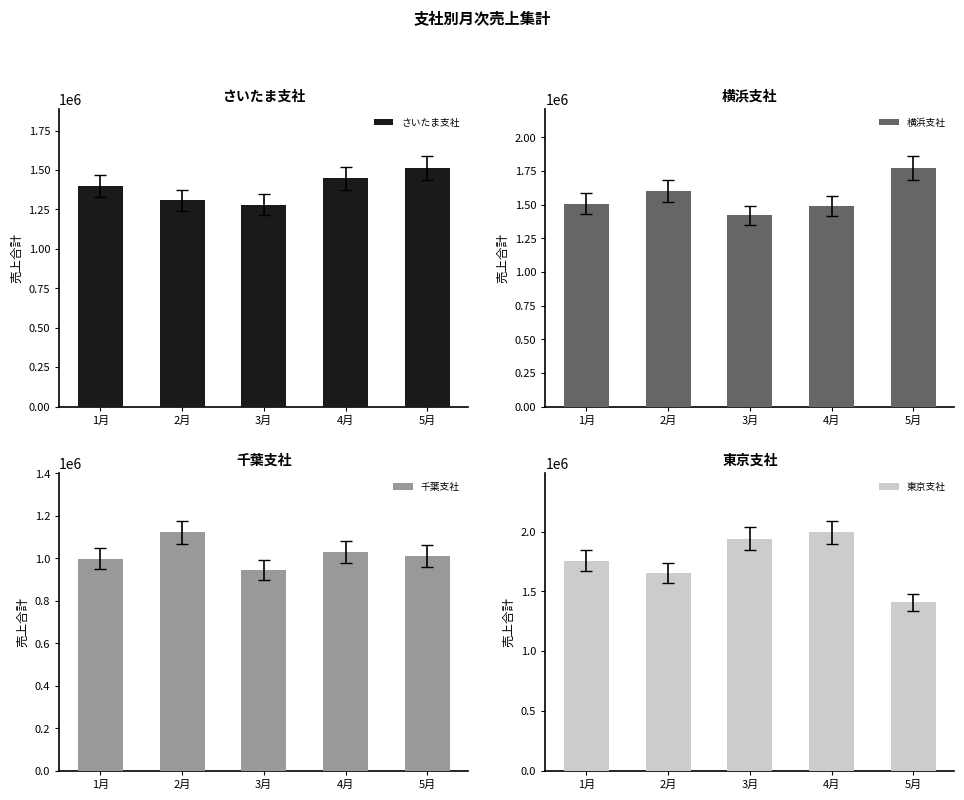

What is the sum of the 東京支社 values at 2月 and 3月?

3592484